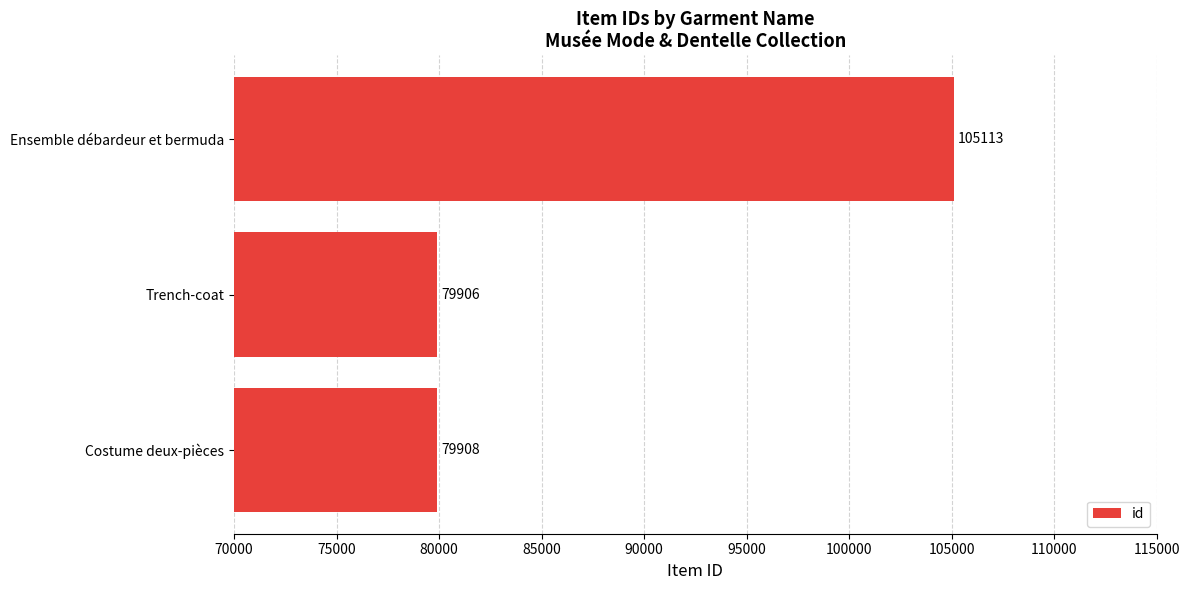

What is the approximate value at Ensemble débardeur et bermuda?

105113